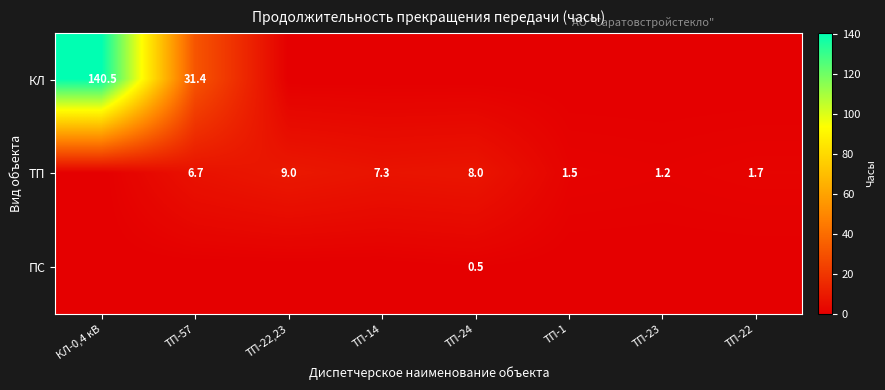

The value of ТП at ТП-1 is 1.5. True or false?

True